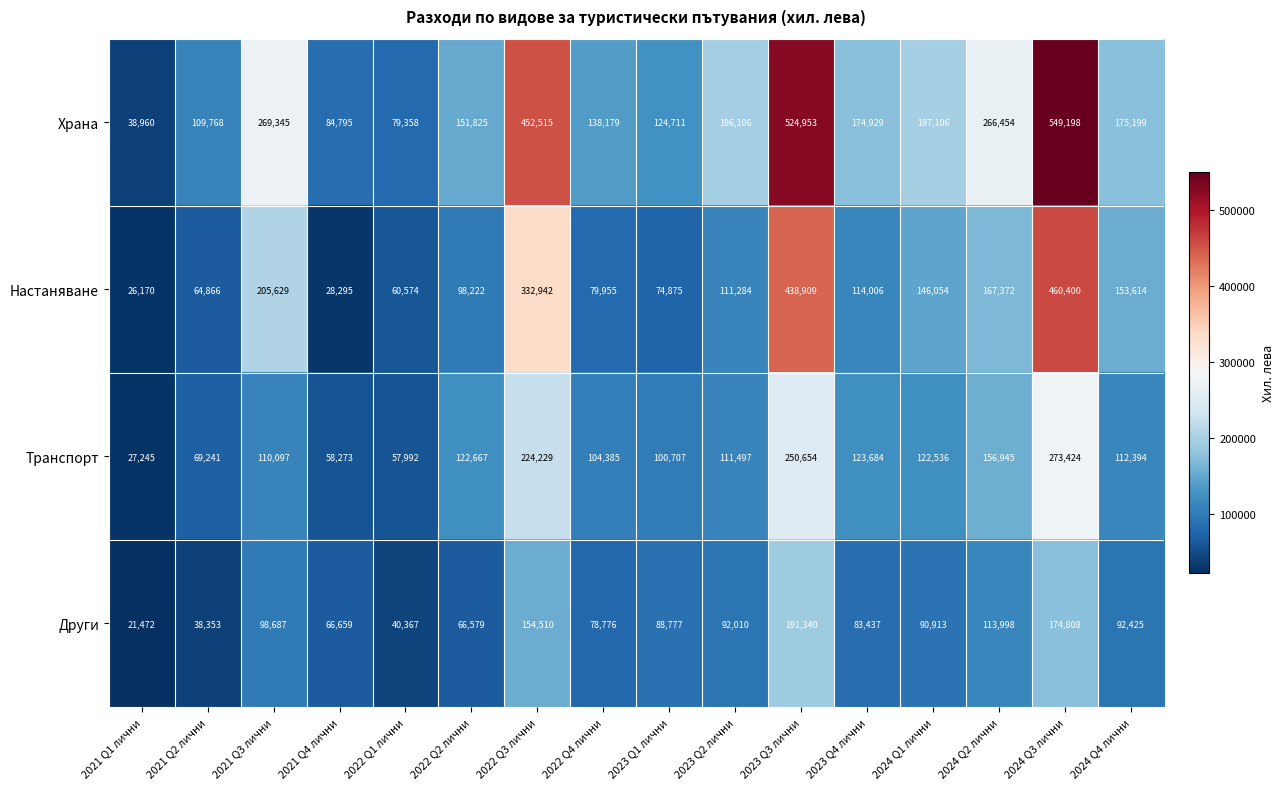

Between 2021 Q1 лични and 2022 Q4 лични, which series saw the biggest shift?

Храна